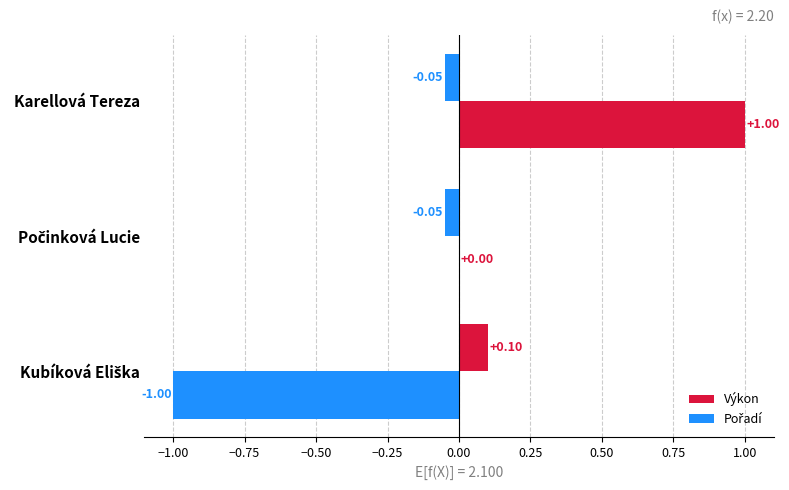

Count the number of categories in the chart.

3